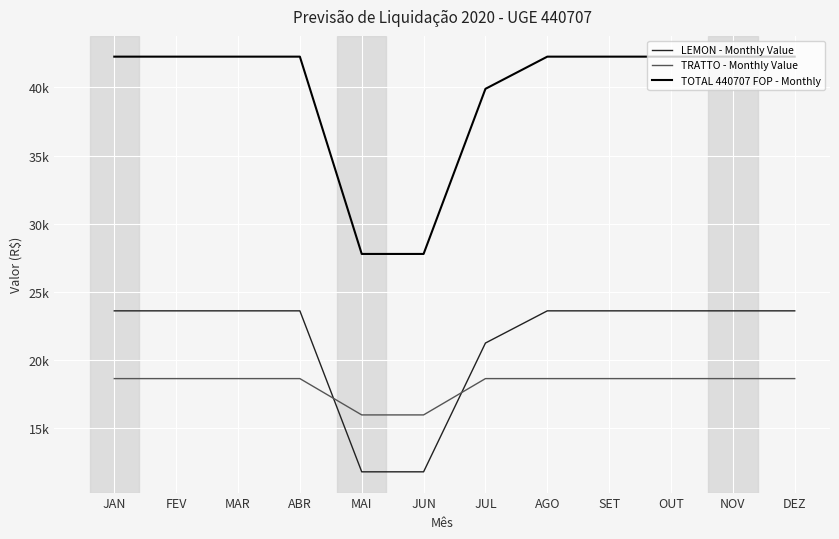

What is the value of the LEMON - Monthly Value point at the 1st from the left?

23609.5